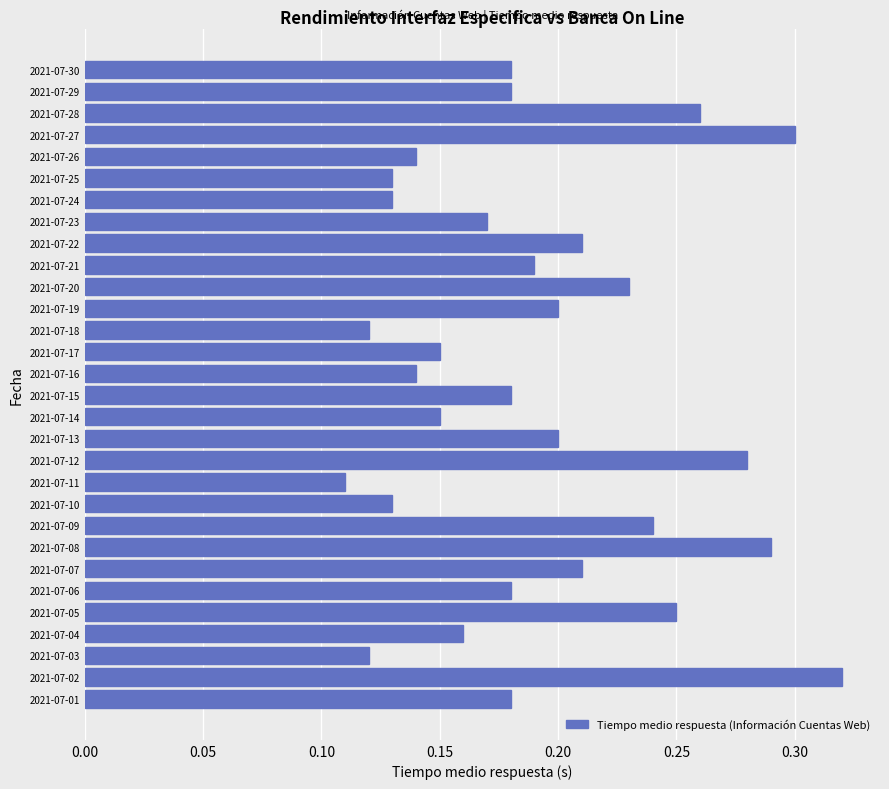

Which has a higher value, 2021-07-24 or 2021-07-22?

2021-07-22